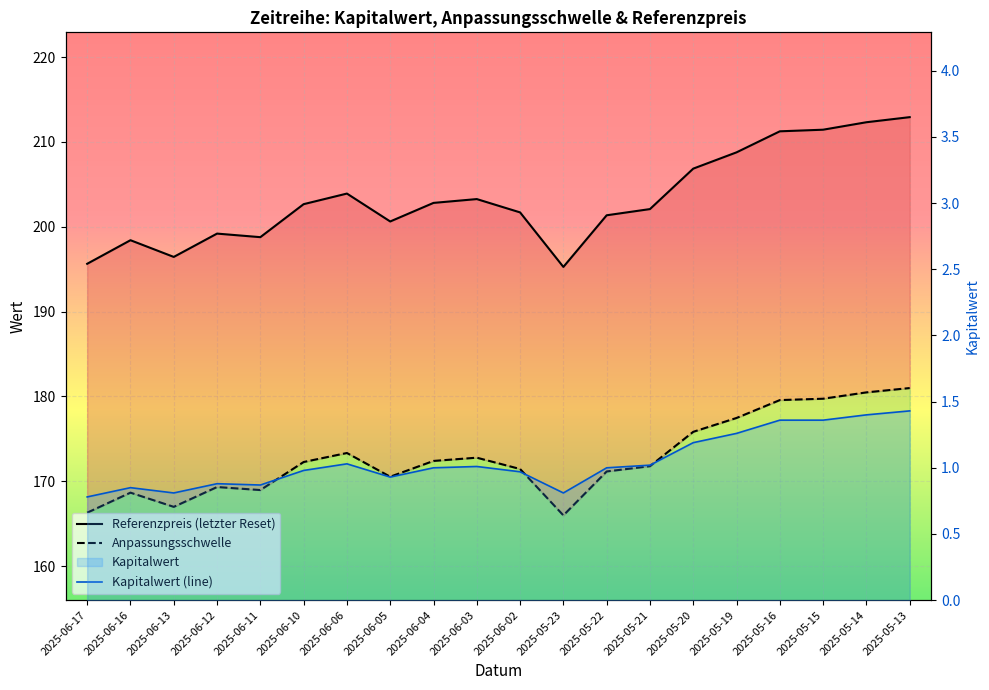

At 2025-06-16, list the series in order from smallest to largest.

Kapitalwert (line), Anpassungsschwelle, Referenzpreis (letzter Reset)